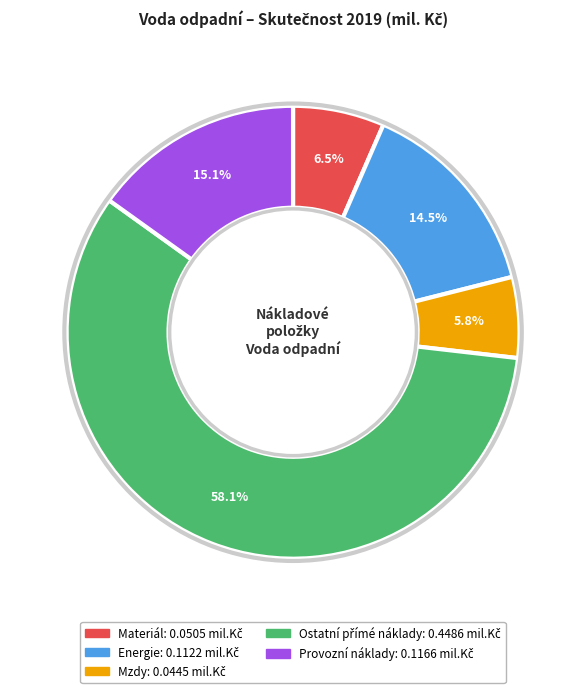

What is the smallest slice in the pie chart?

Mzdy